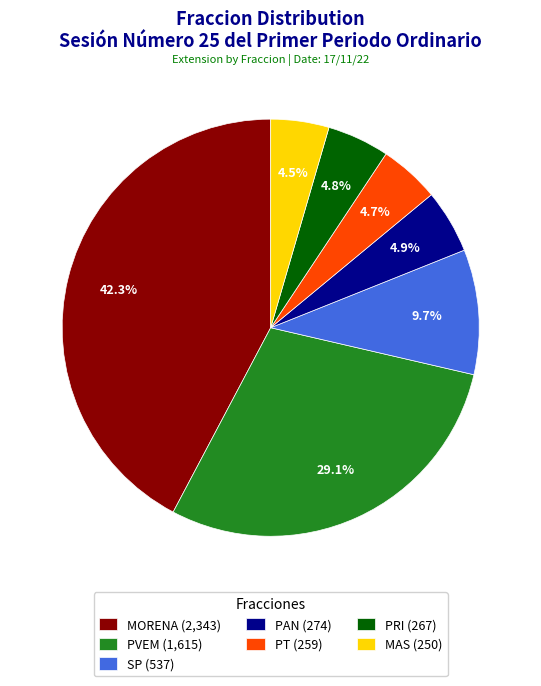

Combined, do PVEM (1,615) and MORENA (2,343) account for over 50%?

Yes